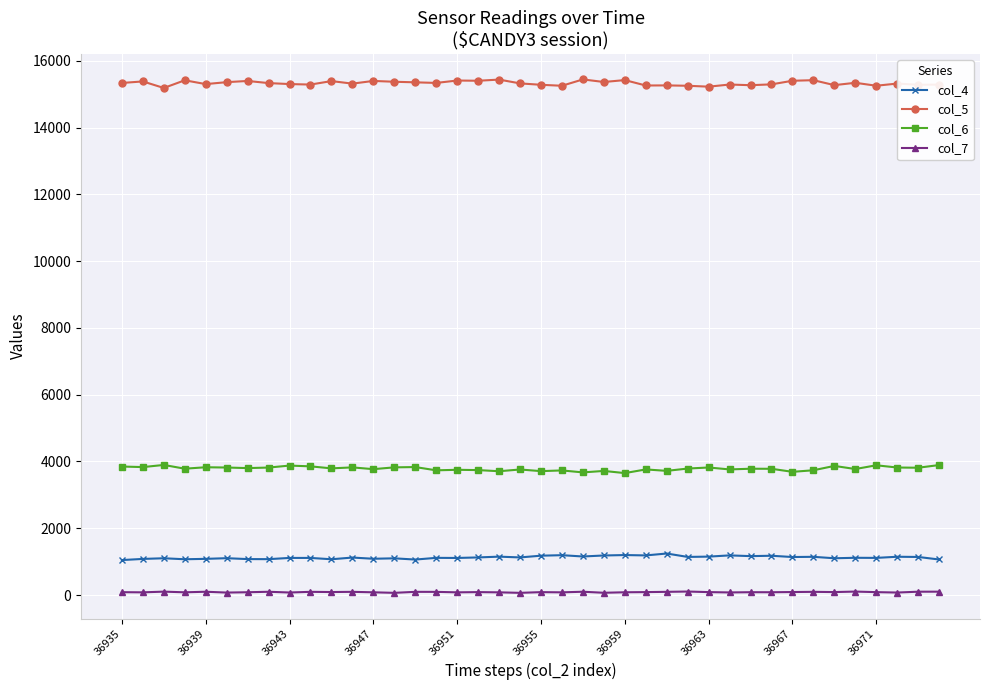

At how many categories does at least one series exceed 8377?

40